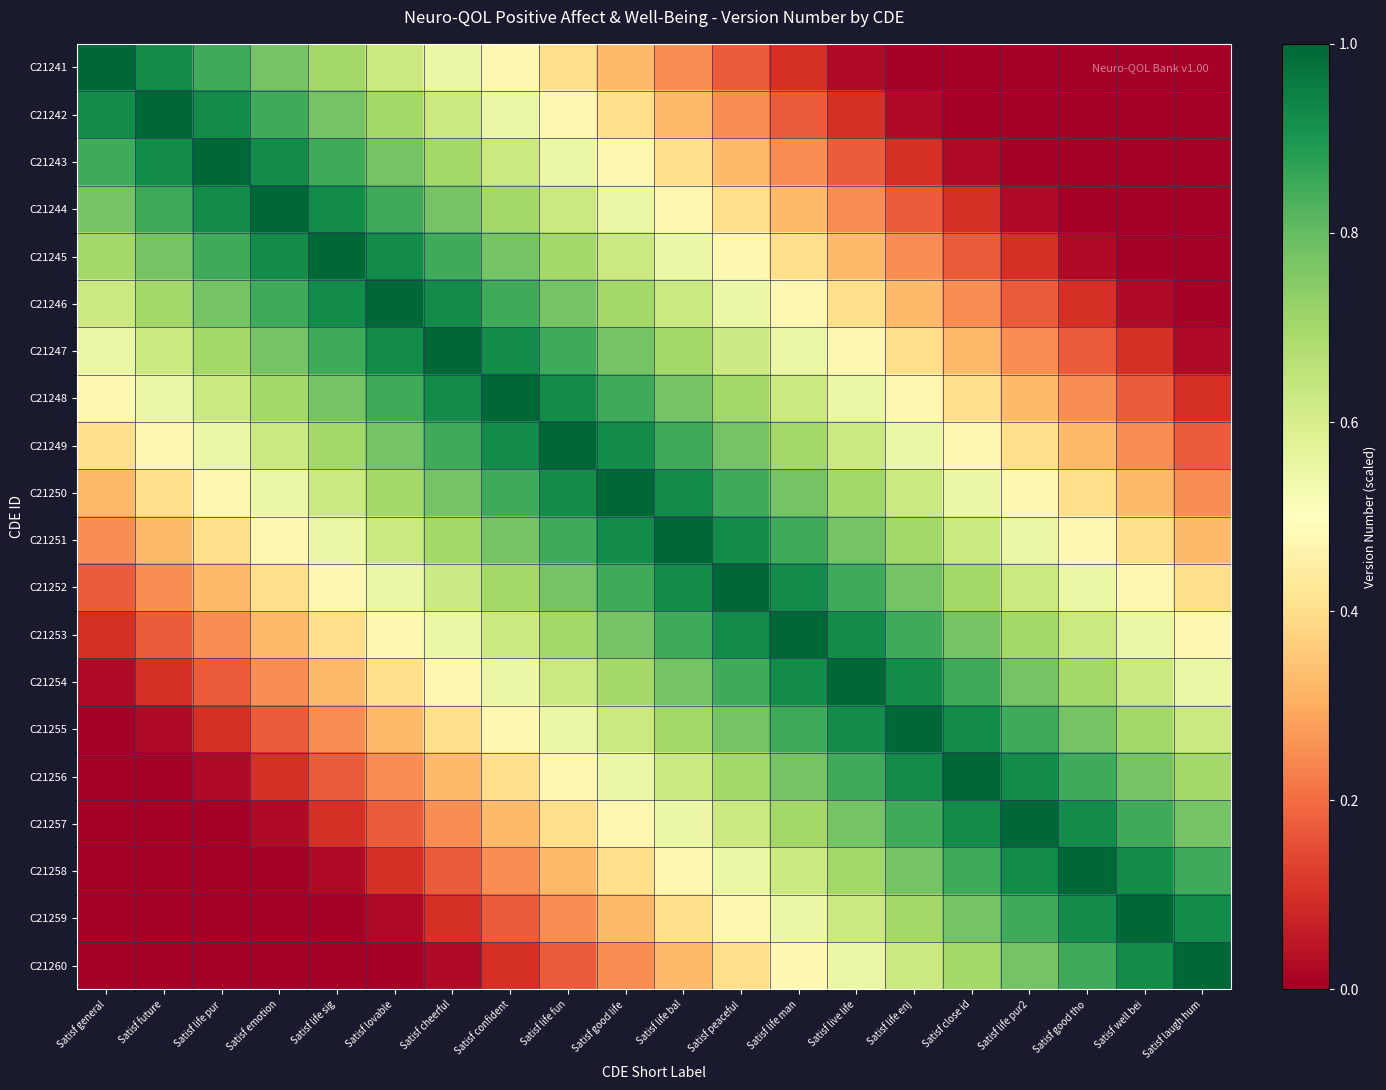

Which series changed the most between Satisf general and Satisf cheerful?

C21249